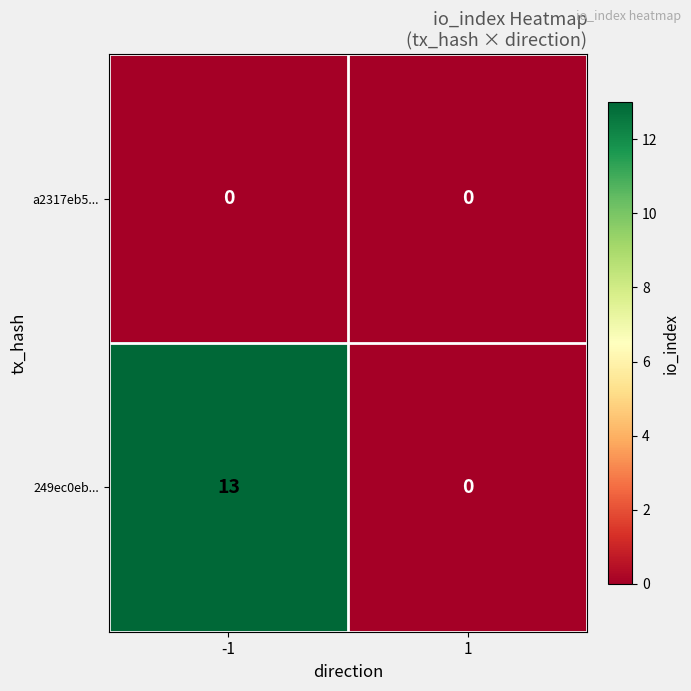

Reading left to right, list all the values displayed in this chart.

a2317eb5...: 0	0
249ec0eb...: 13	0